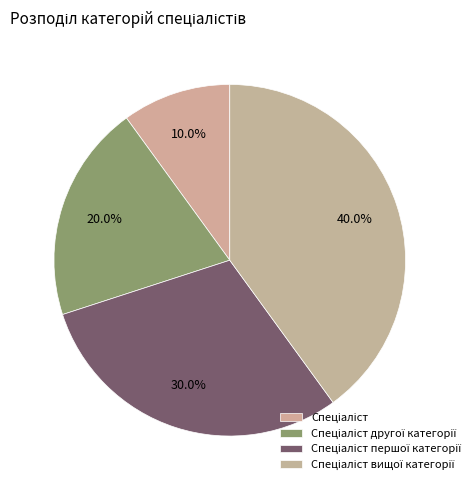

Count the number of slices in the pie.

4